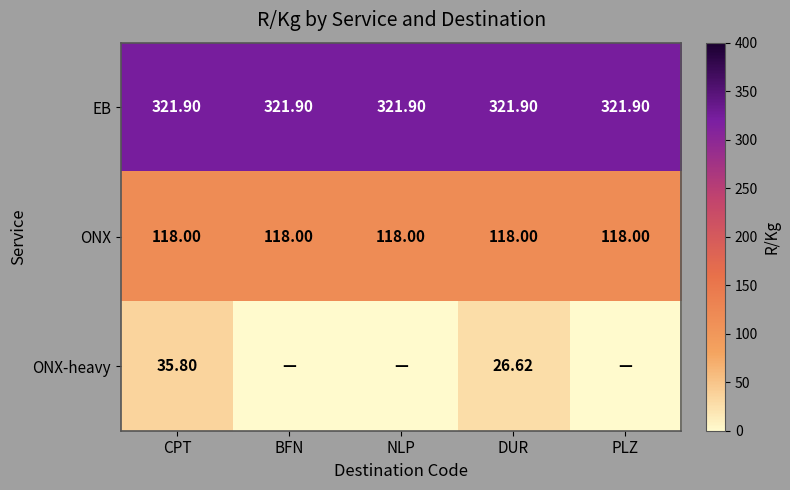

At which category is the sum across all series the highest?

CPT